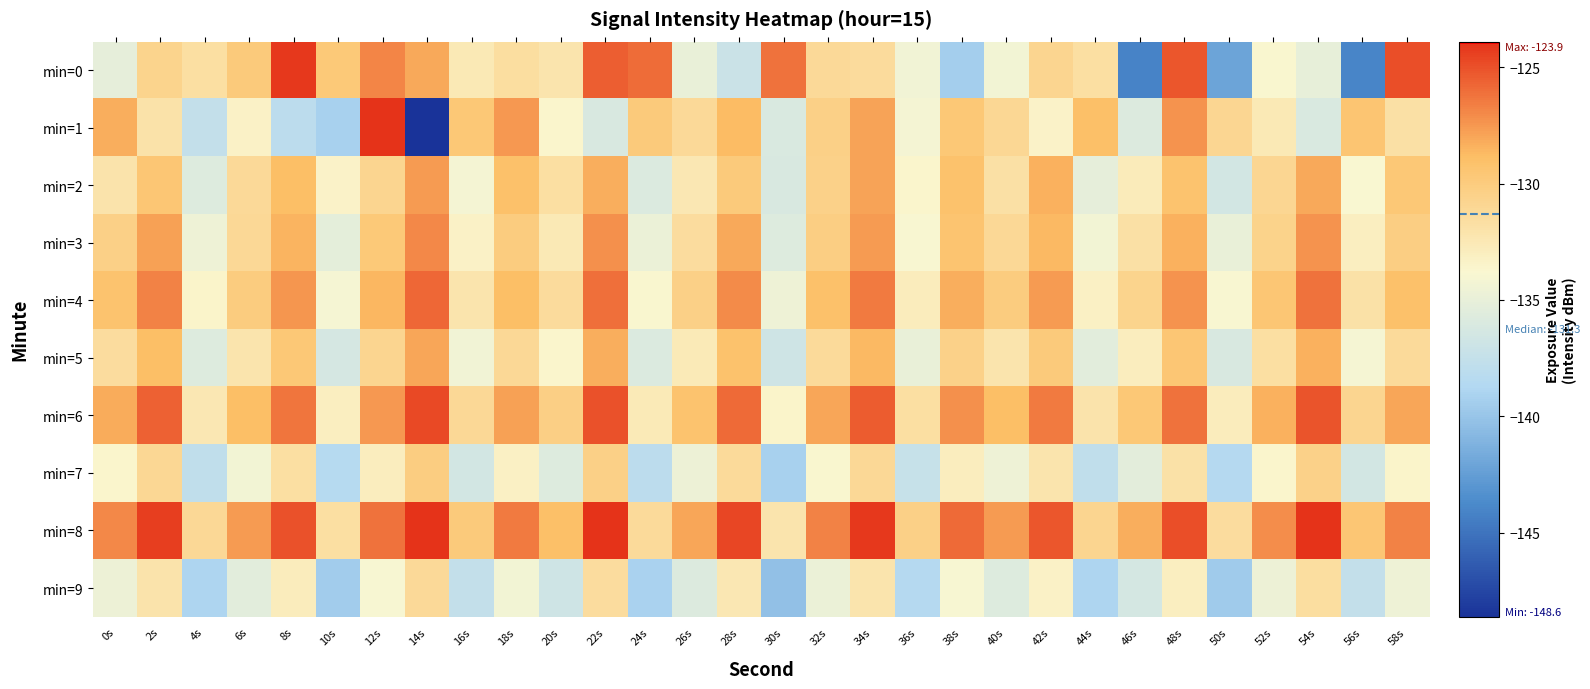

Reading left to right, list all the values displayed in this chart.

min=0: 0s=-135.1	2s=-130.7	4s=-131.7	6s=-129.9	8s=-124.2	10s=-129.7	12s=-126.8	14s=-128.1	16s=-132.6	18s=-131.5	20s=-132.2	22s=-125.5	24s=-126.0	26s=-135.0	28s=-137.1	30s=-126.2	32s=-131.2	34s=-131.4	36s=-134.4	38s=-139.4	40s=-134.3	42s=-130.8	44s=-131.7	46s=-144.1	48s=-125.2	50s=-142.1	52s=-133.7	54s=-135.0	56s=-144.0	58s=-124.9
min=1: 0s=-128.3	2s=-132.0	4s=-137.6	6s=-133.3	8s=-138.0	10s=-139.2	12s=-123.9	14s=-148.6	16s=-129.6	18s=-127.5	20s=-133.6	22s=-136.1	24s=-129.8	26s=-131.2	28s=-128.7	30s=-136.0	32s=-130.5	34s=-127.9	36s=-134.2	38s=-129.7	40s=-131.0	42s=-133.4	44s=-129.0	46s=-135.8	48s=-127.3	50s=-130.9	52s=-132.6	54s=-136.0	56s=-129.4	58s=-131.8
min=2: 0s=-132.1	2s=-129.5	4s=-135.7	6s=-131.2	8s=-128.9	10s=-133.4	12s=-130.8	14s=-127.6	16s=-134.2	18s=-129.1	20s=-131.7	22s=-128.3	24s=-135.9	26s=-132.4	28s=-129.8	30s=-136.1	32s=-130.5	34s=-127.9	36s=-133.6	38s=-129.2	40s=-131.8	42s=-128.4	44s=-135.1	46s=-132.7	48s=-129.3	50s=-136.5	52s=-130.9	54s=-128.1	56s=-133.8	58s=-129.6
min=3: 0s=-130.4	2s=-127.8	4s=-134.6	6s=-131.1	8s=-128.5	10s=-135.2	12s=-129.7	14s=-126.9	16s=-133.3	18s=-130.0	20s=-132.5	22s=-127.2	24s=-134.8	26s=-131.5	28s=-128.1	30s=-135.7	32s=-130.2	34s=-127.6	36s=-133.9	38s=-129.4	40s=-131.1	42s=-128.7	44s=-134.3	46s=-131.8	48s=-128.4	50s=-135.0	52s=-130.6	54s=-127.3	56s=-133.0	58s=-130.2
min=4: 0s=-129.3	2s=-126.7	4s=-133.5	6s=-130.0	8s=-127.4	10s=-134.1	12s=-128.6	14s=-125.8	16s=-132.2	18s=-128.9	20s=-131.4	22s=-126.1	24s=-133.7	26s=-130.4	28s=-127.0	30s=-134.6	32s=-129.1	34s=-126.5	36s=-132.8	38s=-128.3	40s=-130.0	42s=-127.6	44s=-133.2	46s=-130.7	48s=-127.3	50s=-133.9	52s=-129.5	54s=-126.2	56s=-131.9	58s=-129.1
min=5: 0s=-131.5	2s=-128.9	4s=-135.7	6s=-132.2	8s=-129.6	10s=-136.3	12s=-130.8	14s=-128.0	16s=-134.4	18s=-131.1	20s=-133.6	22s=-128.3	24s=-135.9	26s=-132.6	28s=-129.2	30s=-136.8	32s=-131.3	34s=-128.7	36s=-135.0	38s=-130.5	40s=-132.2	42s=-129.8	44s=-135.4	46s=-132.9	48s=-129.5	50s=-136.1	52s=-131.7	54s=-128.4	56s=-134.1	58s=-131.3
min=6: 0s=-128.2	2s=-125.6	4s=-132.4	6s=-128.9	8s=-126.3	10s=-133.0	12s=-127.5	14s=-124.7	16s=-131.1	18s=-127.8	20s=-130.3	22s=-125.0	24s=-132.6	26s=-129.3	28s=-125.9	30s=-133.5	32s=-128.0	34s=-125.4	36s=-131.7	38s=-127.2	40s=-128.9	42s=-126.5	44s=-132.1	46s=-129.6	48s=-126.2	50s=-132.8	52s=-128.4	54s=-125.1	56s=-130.8	58s=-128.0
min=7: 0s=-133.6	2s=-131.0	4s=-137.8	6s=-134.3	8s=-131.7	10s=-138.4	12s=-132.9	14s=-130.1	16s=-136.5	18s=-133.2	20s=-135.7	22s=-130.4	24s=-138.0	26s=-134.7	28s=-131.3	30s=-139.2	32s=-133.7	34s=-131.1	36s=-137.4	38s=-132.9	40s=-134.6	42s=-132.2	44s=-137.8	46s=-135.3	48s=-131.9	50s=-138.5	52s=-133.6	54s=-130.5	56s=-136.5	58s=-133.5
min=8: 0s=-126.9	2s=-124.3	4s=-131.1	6s=-127.6	8s=-125.0	10s=-131.7	12s=-126.2	14s=-123.4	16s=-129.8	18s=-126.5	20s=-129.0	22s=-123.7	24s=-131.3	26s=-128.0	28s=-124.6	30s=-132.2	32s=-126.7	34s=-124.1	36s=-130.4	38s=-125.9	40s=-127.6	42s=-125.2	44s=-130.8	46s=-128.3	48s=-124.9	50s=-131.5	52s=-127.1	54s=-123.8	56s=-129.5	58s=-126.7
min=9: 0s=-134.7	2s=-132.1	4s=-138.9	6s=-135.4	8s=-132.8	10s=-139.5	12s=-134.0	14s=-131.2	16s=-137.6	18s=-134.3	20s=-136.8	22s=-131.5	24s=-139.1	26s=-135.8	28s=-132.4	30s=-140.3	32s=-134.8	34s=-132.2	36s=-138.5	38s=-134.0	40s=-135.7	42s=-133.3	44s=-138.9	46s=-136.4	48s=-133.0	50s=-139.6	52s=-134.7	54s=-131.6	56s=-137.6	58s=-134.6